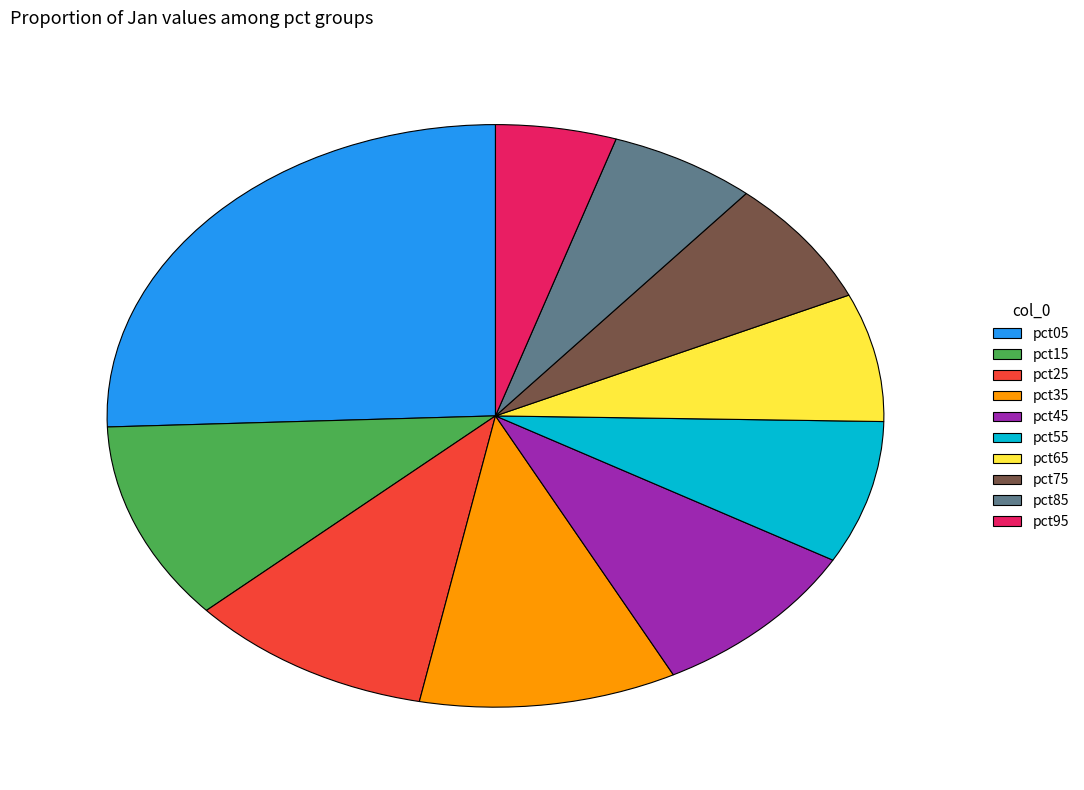

True or false: pct45 accounts for 9% of the total.

True